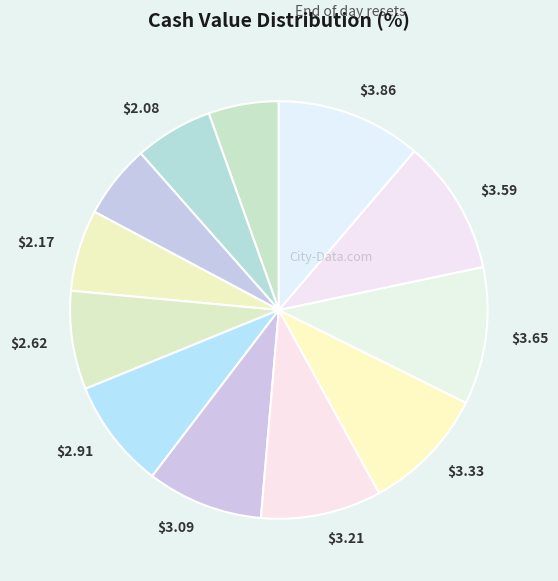

Count the number of slices in the pie.

12